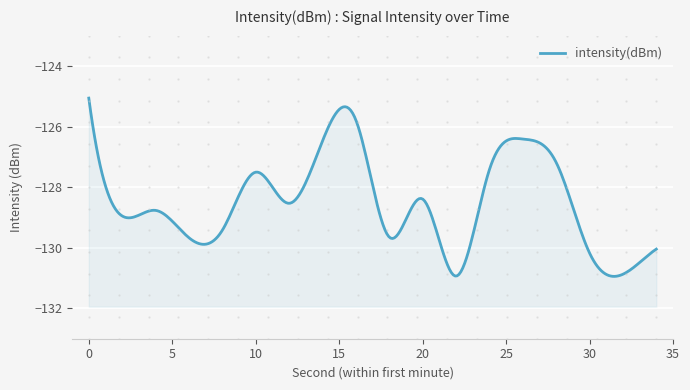

Is it true that the value at 32 is -83.0?

False